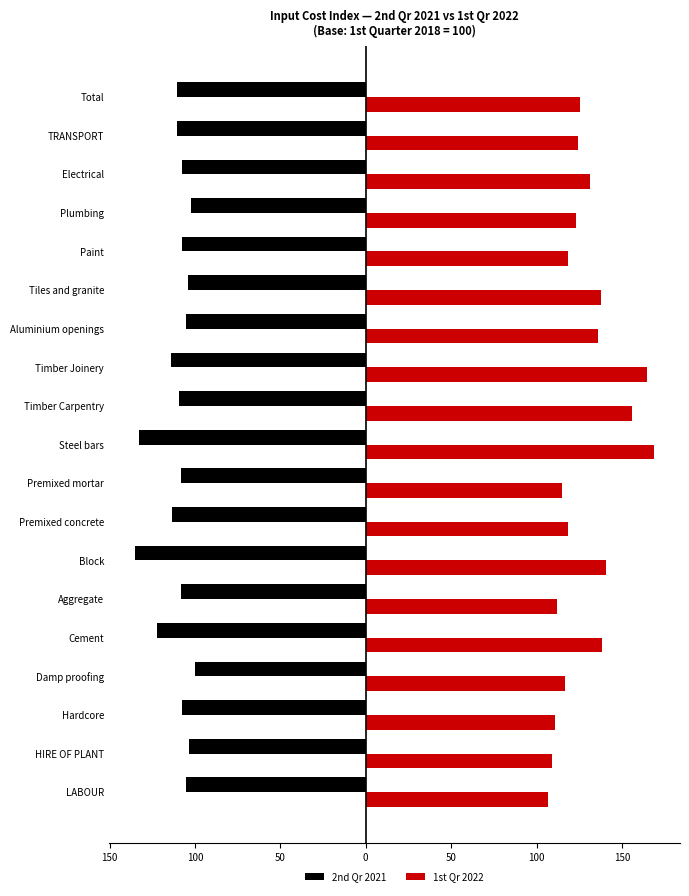

What are all the series names shown in the legend?

2nd Qr 2021, 1st Qr 2022